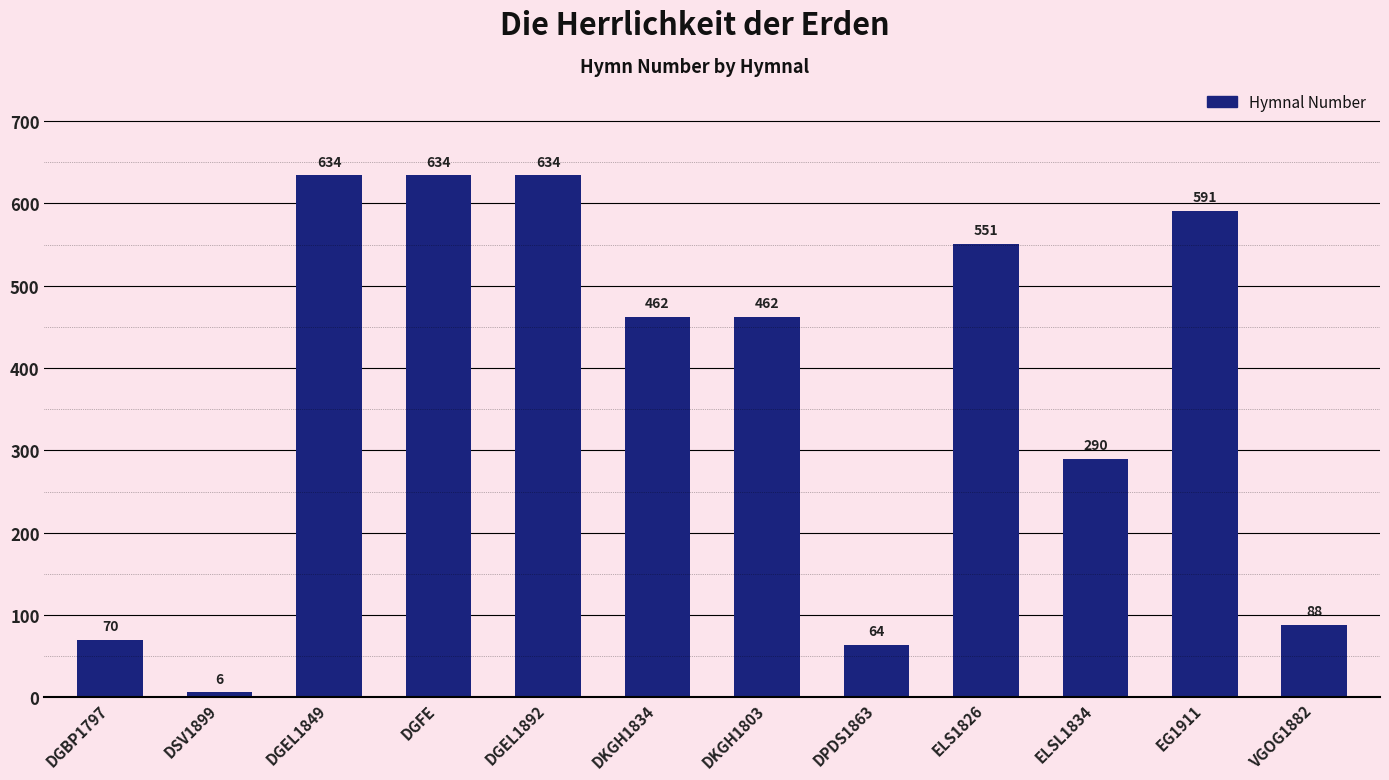

What is the smallest value displayed?

6